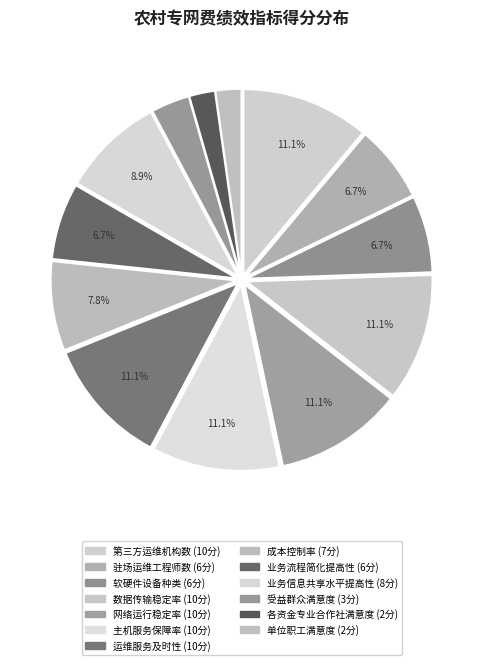

Does 业务信息共享水平提高性 account for over 50% of the chart?

No